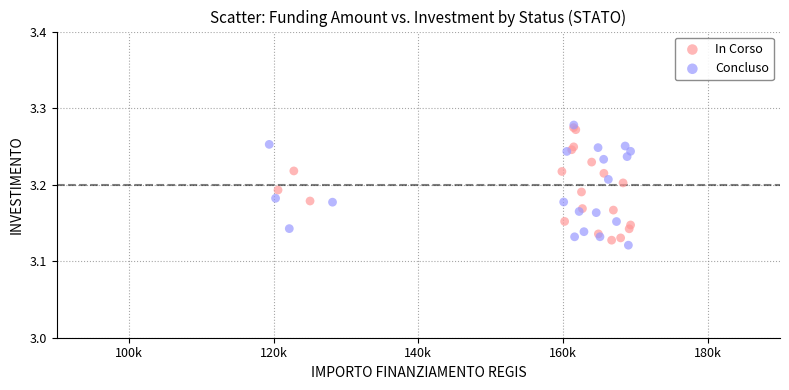

Which series reaches the minimum Y coordinate?

Concluso